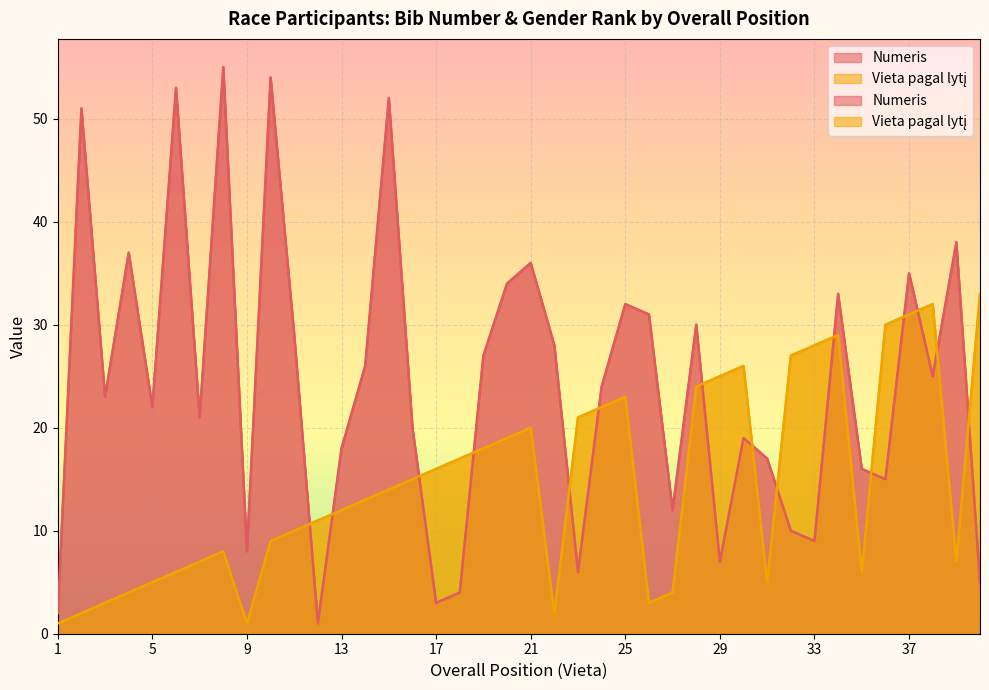

At which label does Numeris reach its minimum?

12